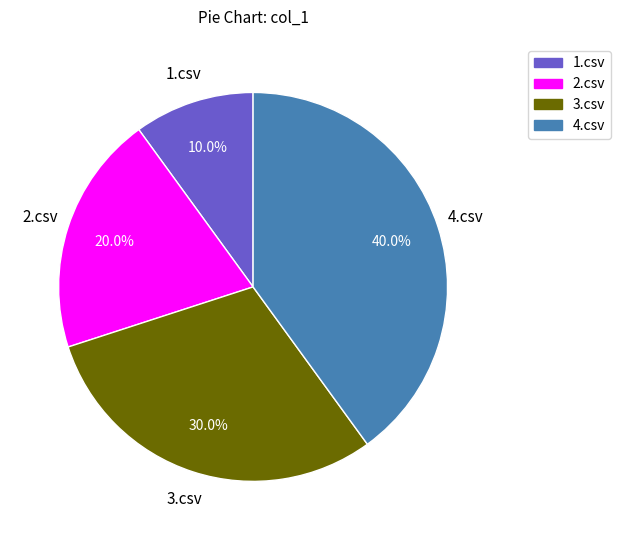

Count the number of slices in the pie.

4